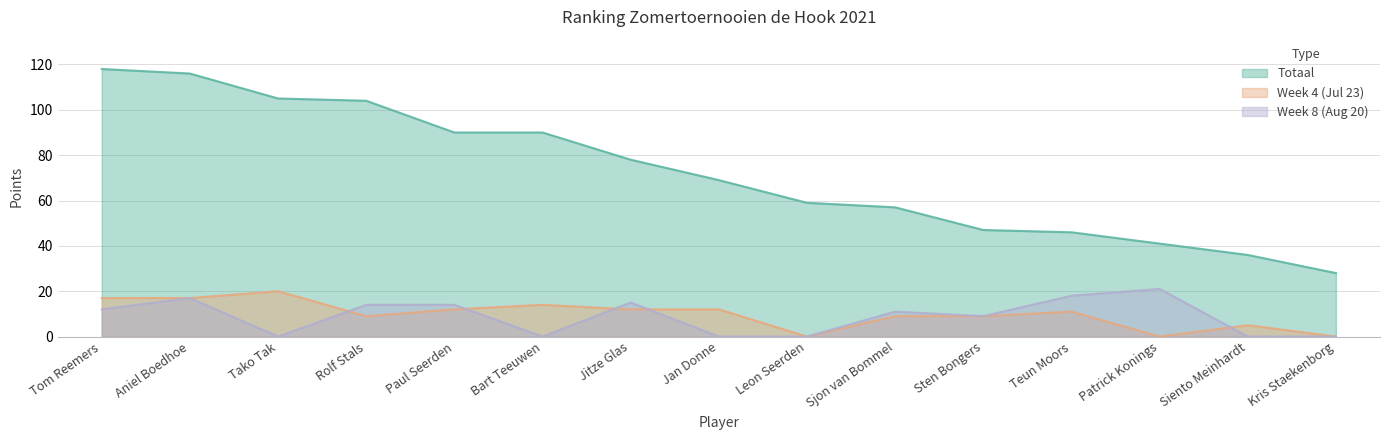

What is the average value of the Week 8 (Aug 20) series?

9